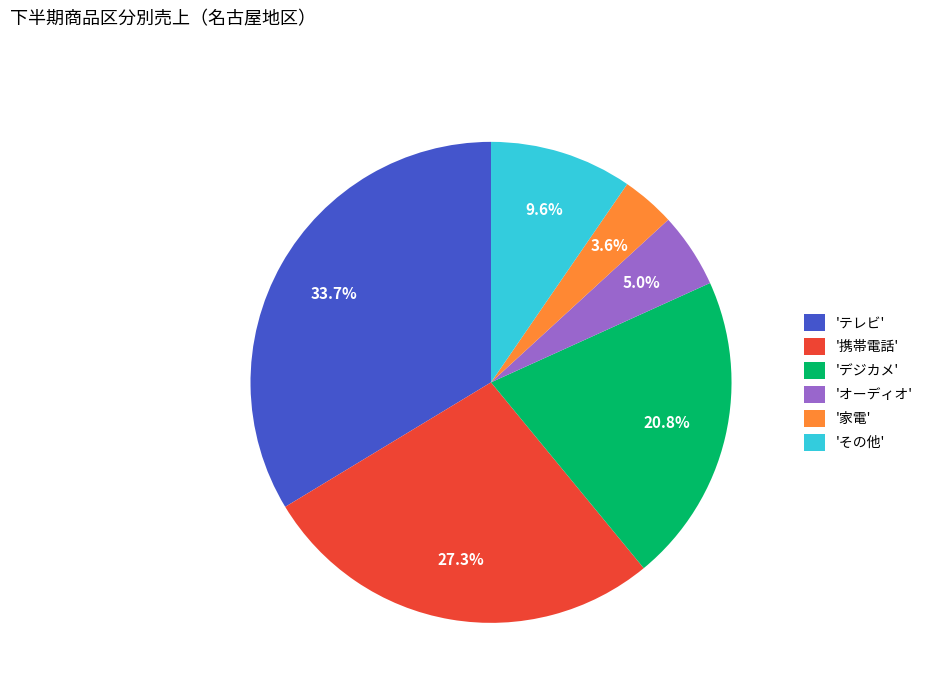

Rank the categories by value from highest to lowest.

'テレビ', '携帯電話', 'デジカメ', 'その他', 'オーディオ', '家電'